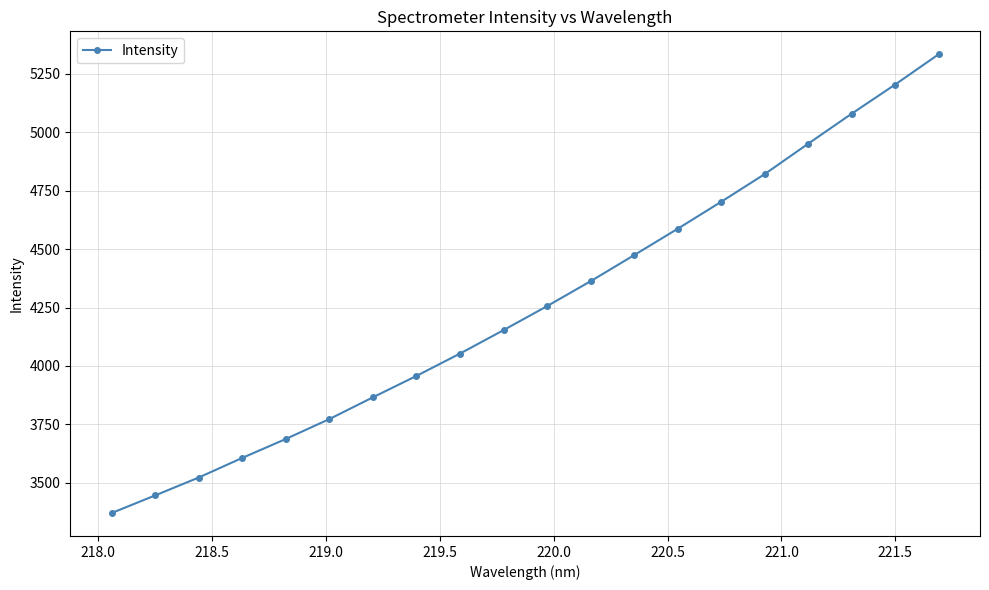

What is the greatest value displayed?

5334.2